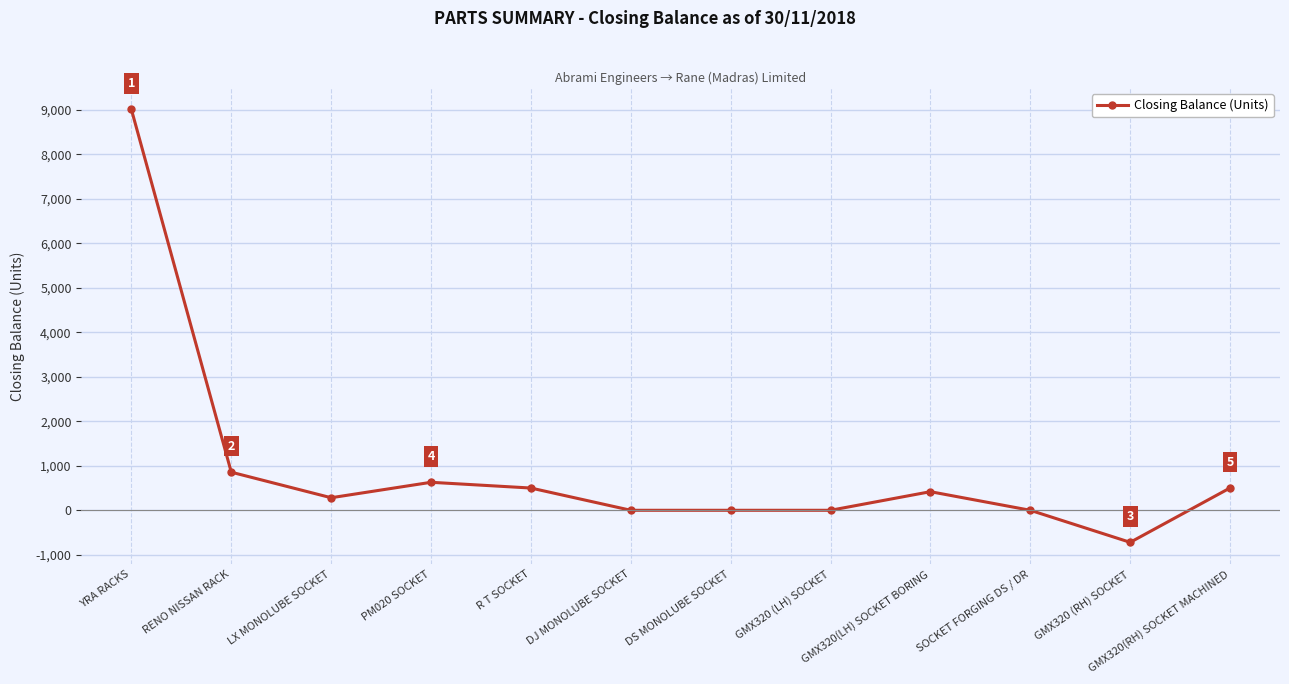

What is the difference between the second highest and second lowest values?

856